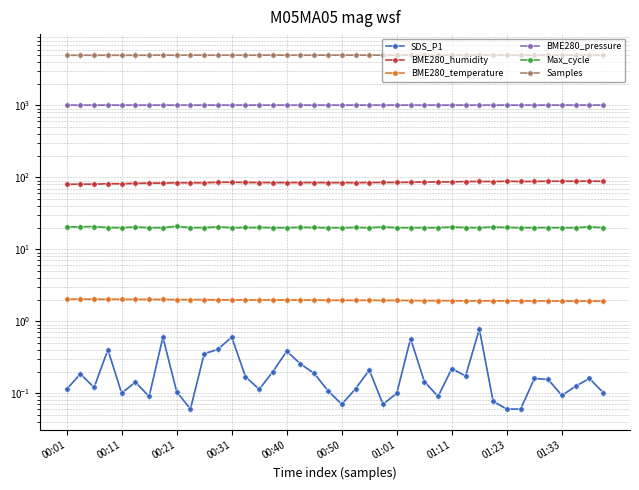

True or false: BME280_pressure and Max_cycle cross at least once.

False